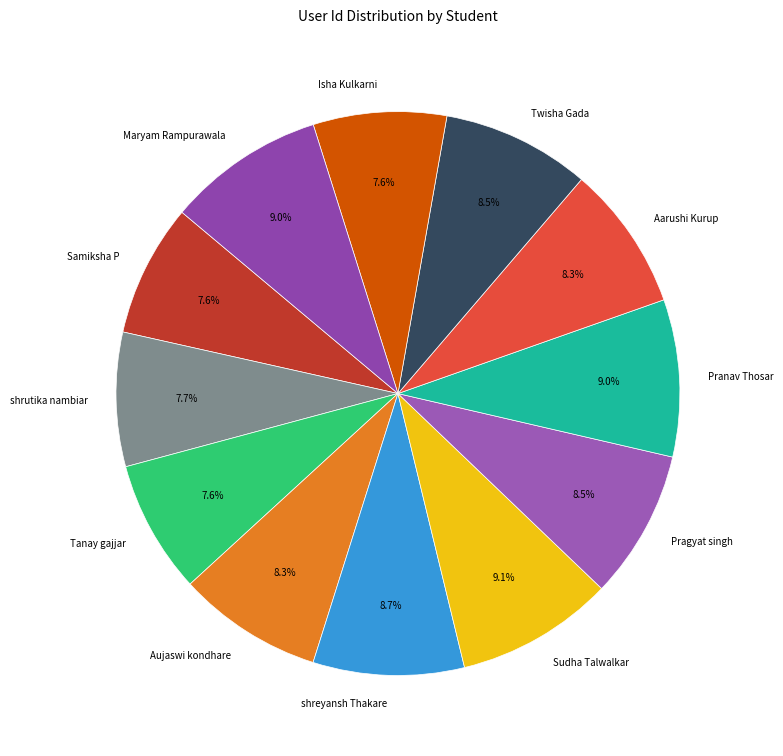

Does shrutika nambiar account for over 50% of the chart?

No